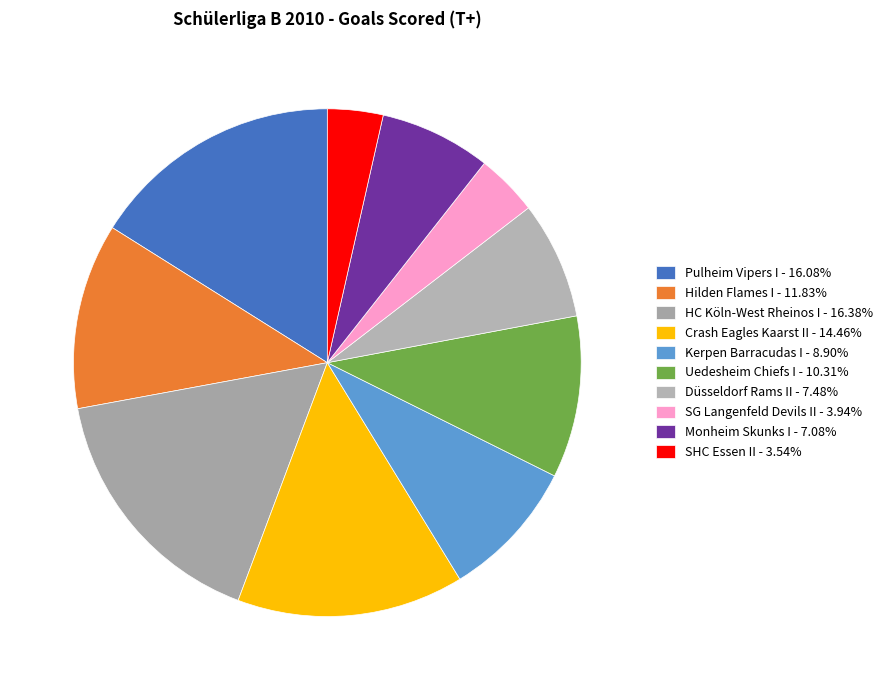

How many slices are in this pie chart?

10